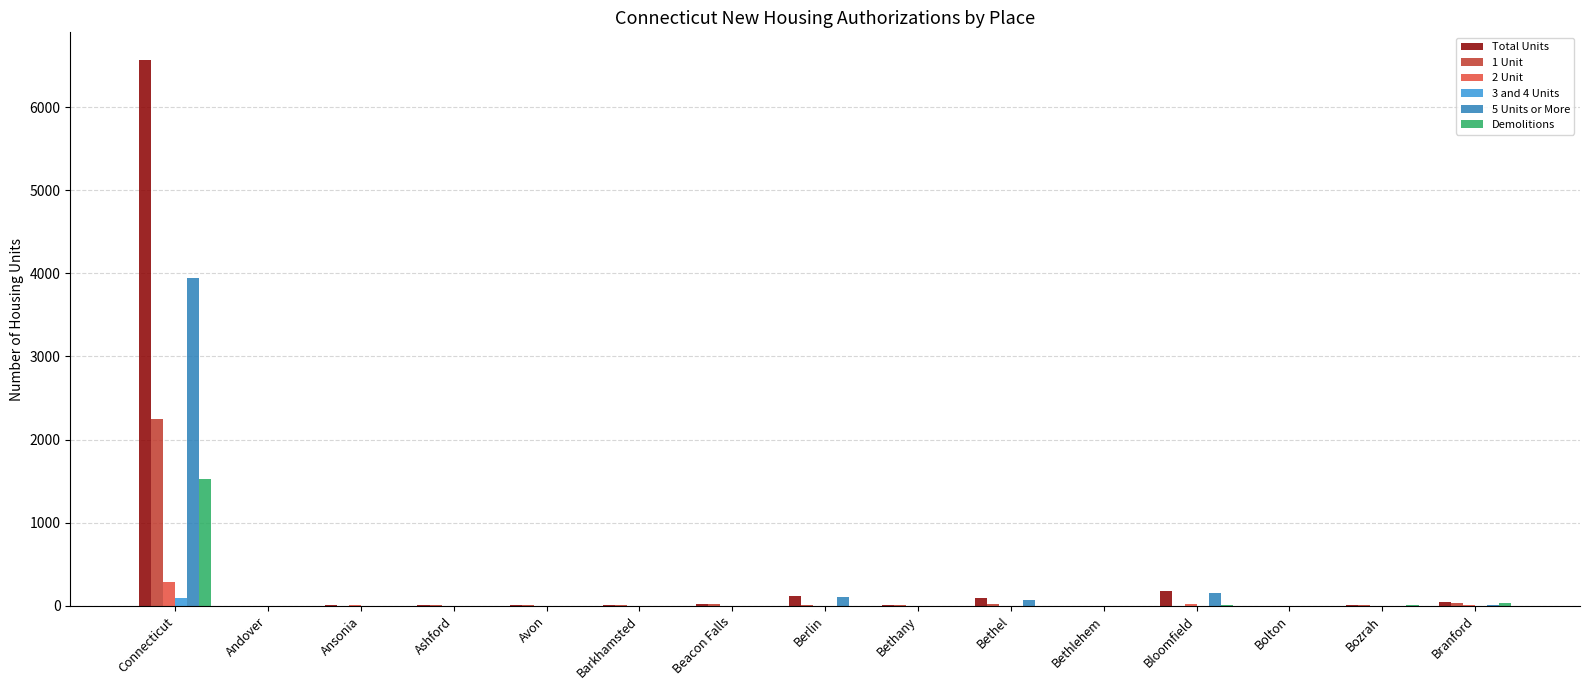

What is the total value across all series at Avon?

23